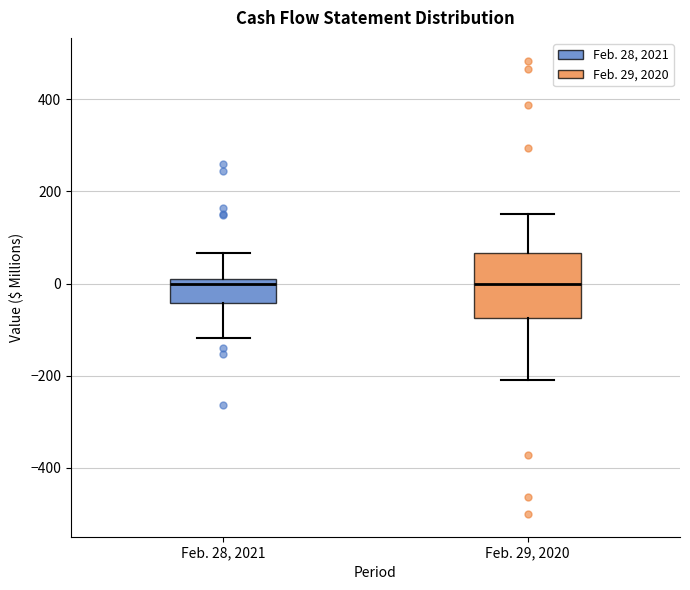

Where does the upper whisker of the box for Feb. 29, 2020 end on the y-axis? The values are not printed on the chart, so give them approximately, as read against the axis.

160